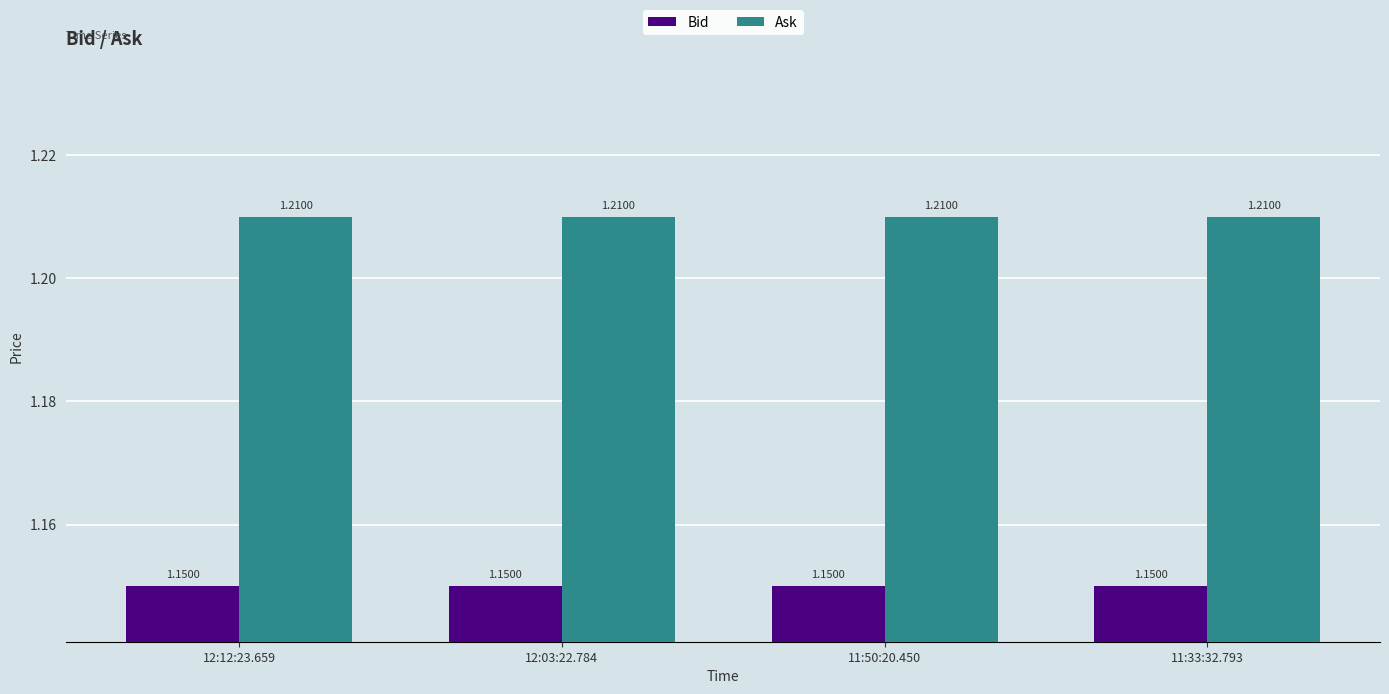

What is the sum of all Ask values?

4.8